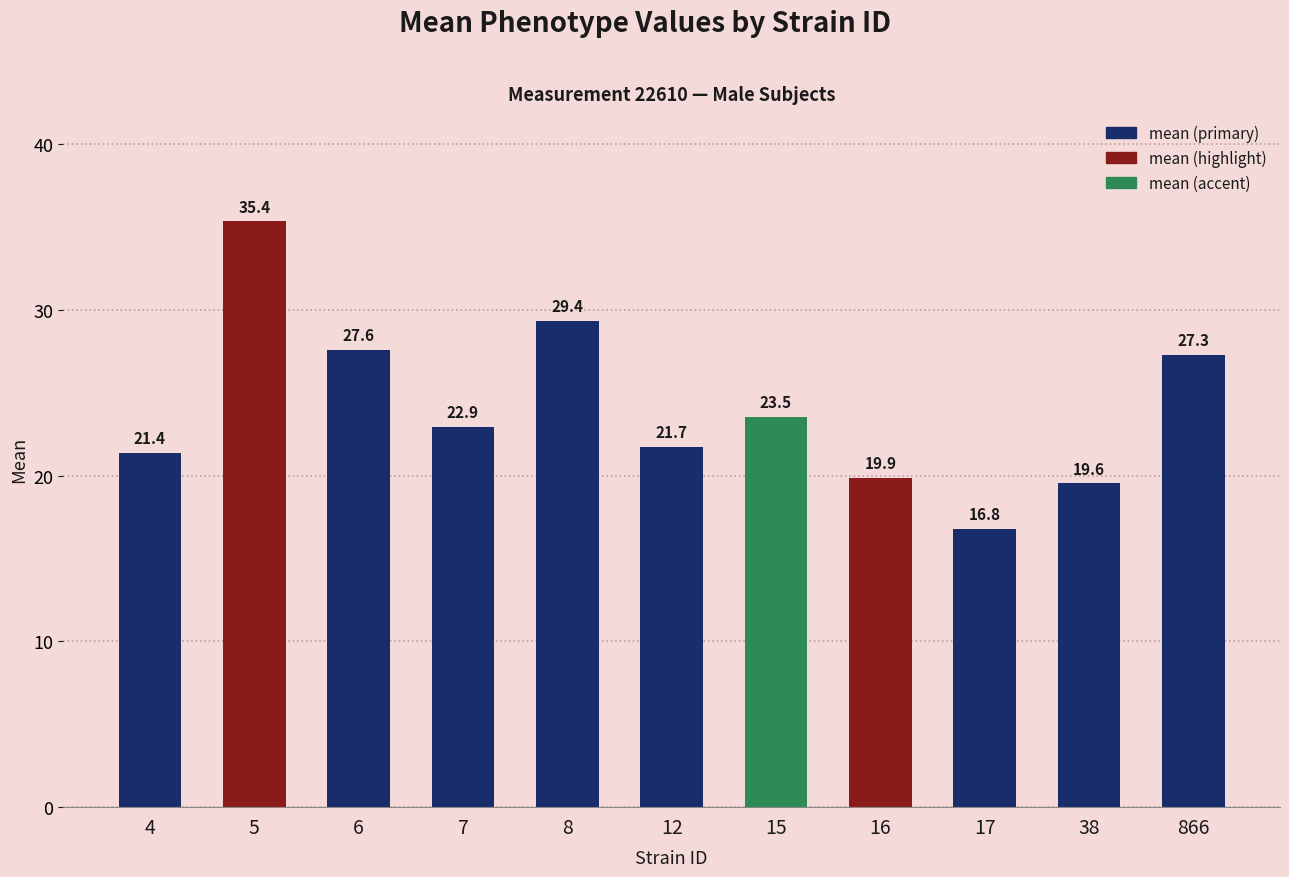

List the labels in order of value, largest first.

5, 8, 6, 866, 15, 7, 12, 4, 16, 38, 17